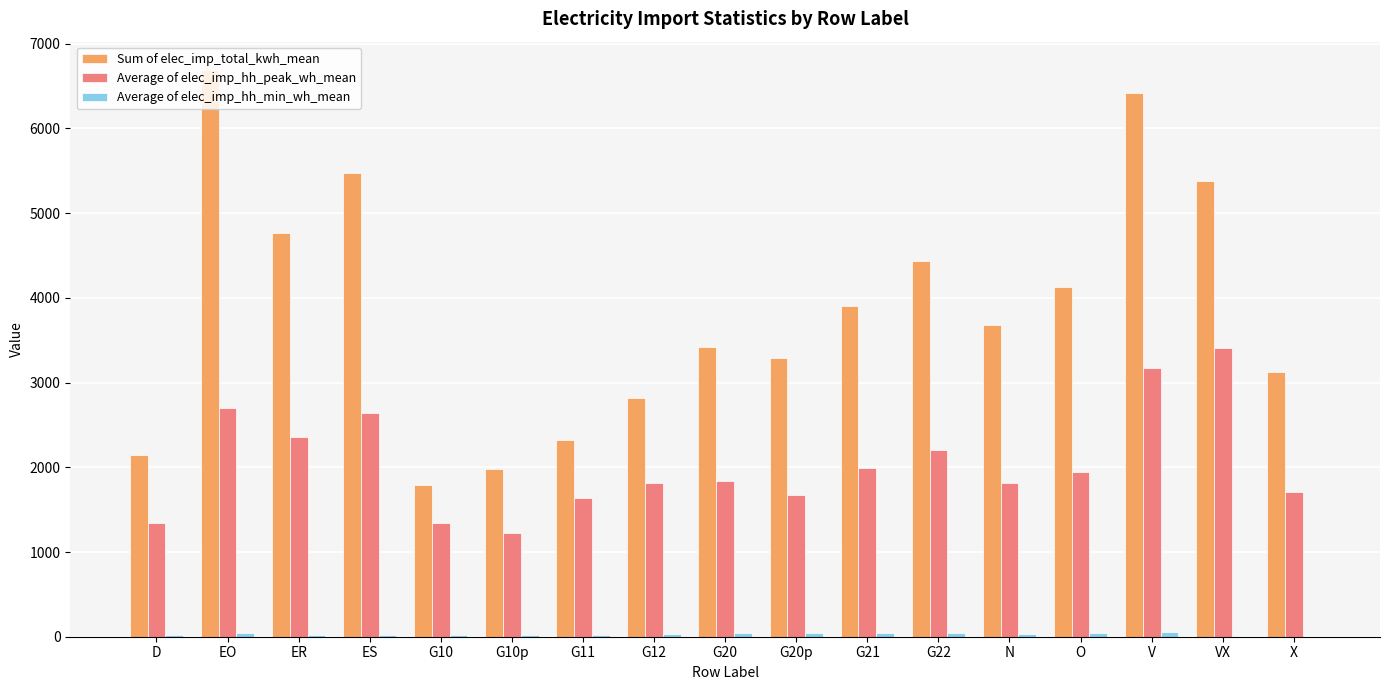

Which series has the largest total across all categories?

Sum of elec_imp_total_kwh_mean